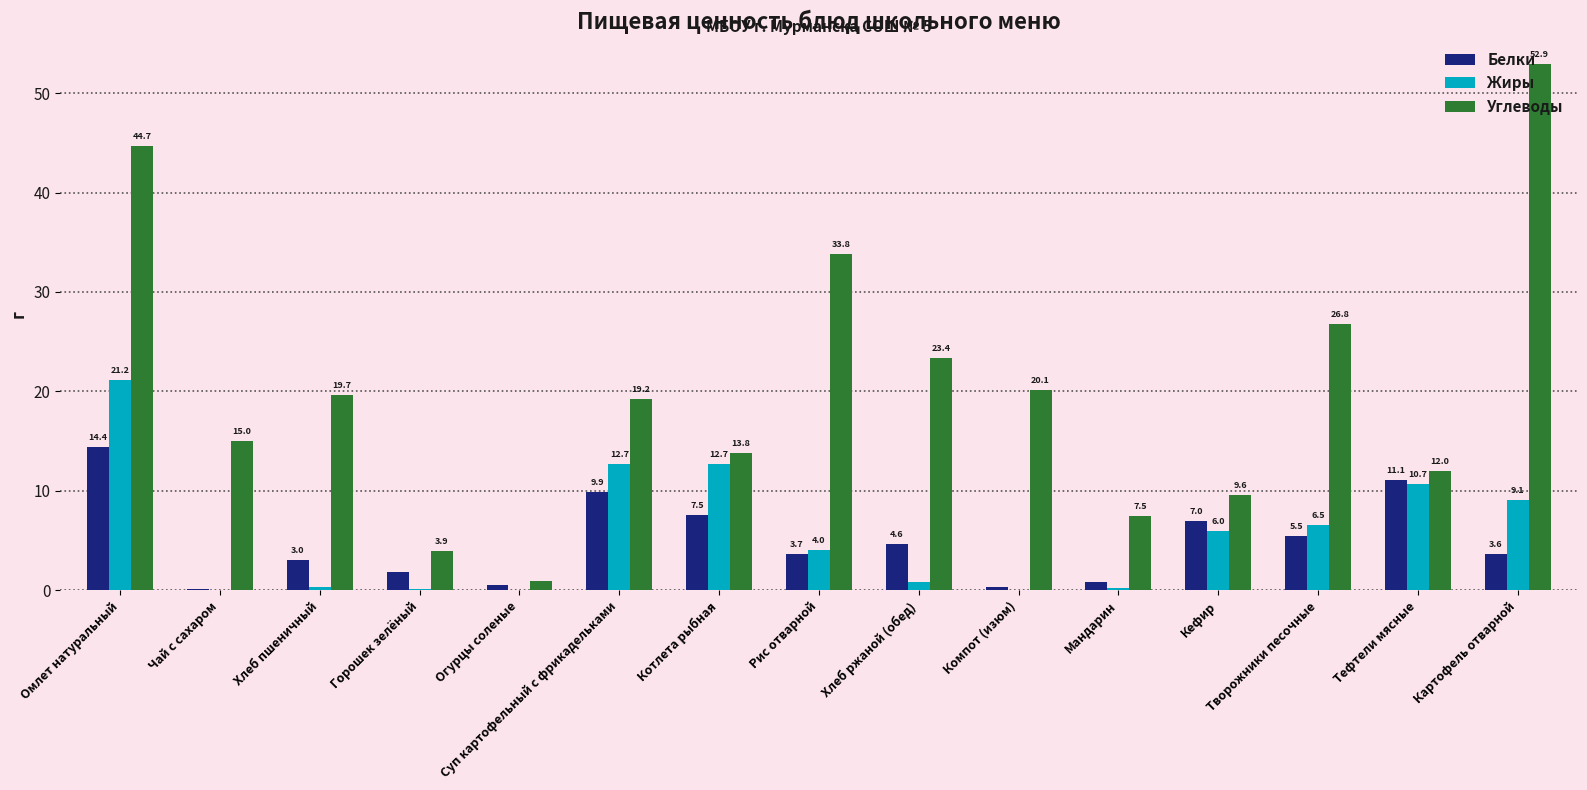

Which series has the largest total across all categories?

Углеводы